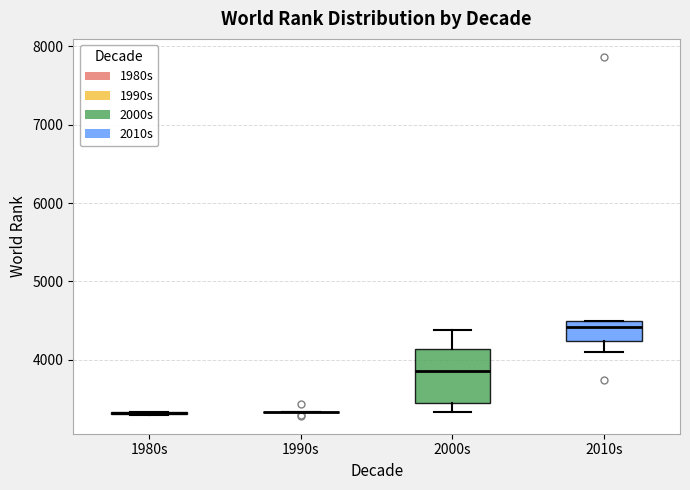

Reading left to right, transcribe this box plot: for each box, give where its median line is, the range the box spans, and where its two whiskers end, as read against the y-axis. The values are not printed on the chart, so give them approximately, as read against the axis.

1980s: box collapsed to a line at 3300, whiskers 3300 to 3300
1990s: box collapsed to a line at 3300, whiskers 3300 to 3300
2000s: median 3900, box 3400 to 4100, whiskers 3300 to 4400
2010s: median 4400, box 4200 to 4500, whiskers 4100 to 4500